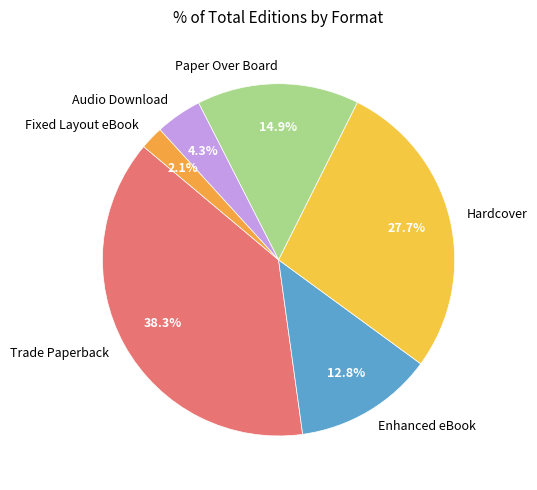

What percentage is NOT represented by Paper Over Board?

85.1%